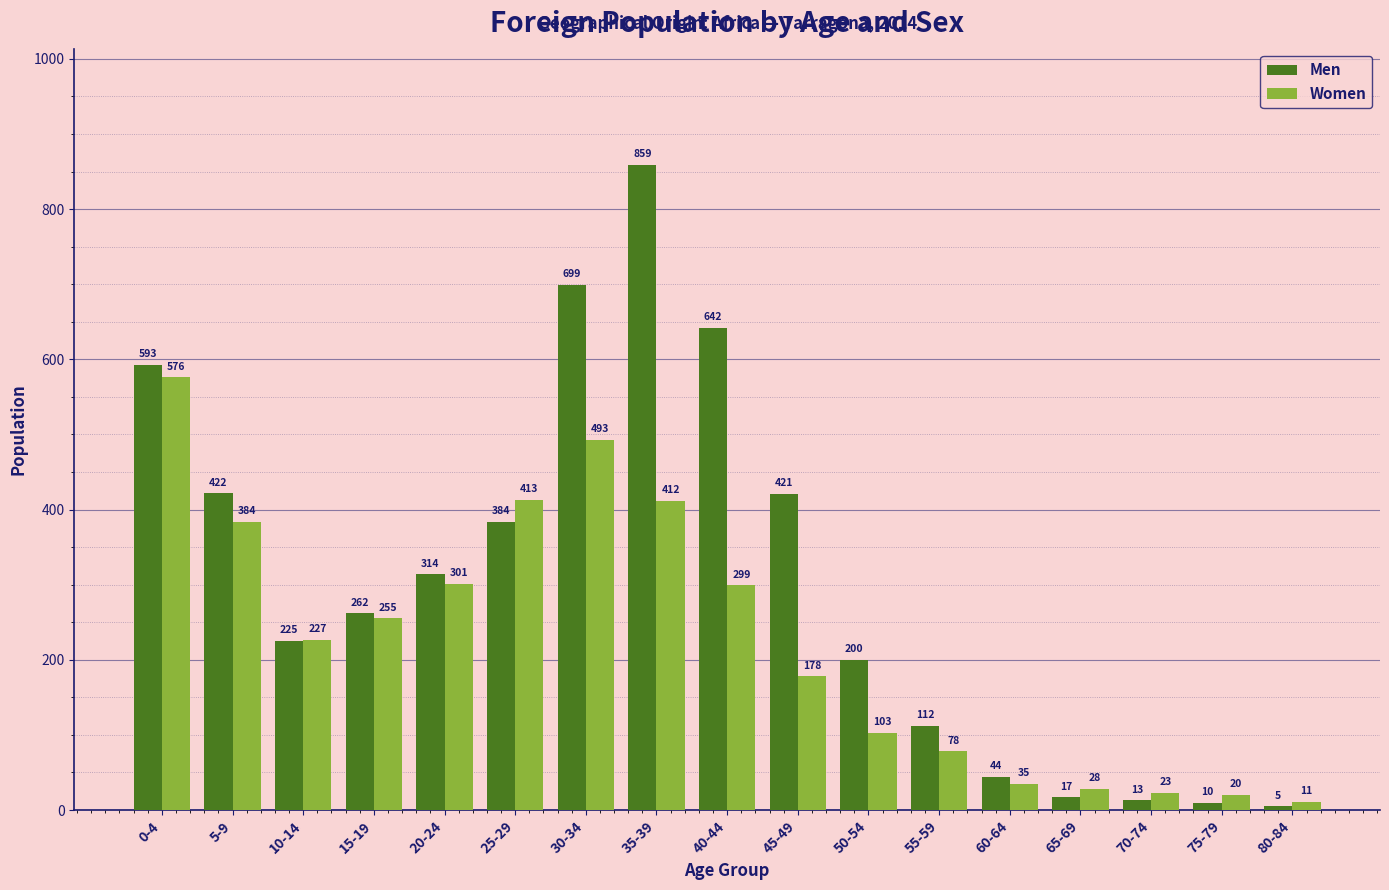

What is the lowest value of the Men series?

5